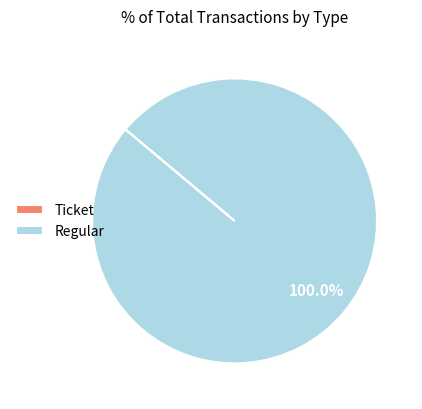

What percentage is the Regular slice, to the nearest percent?

100%